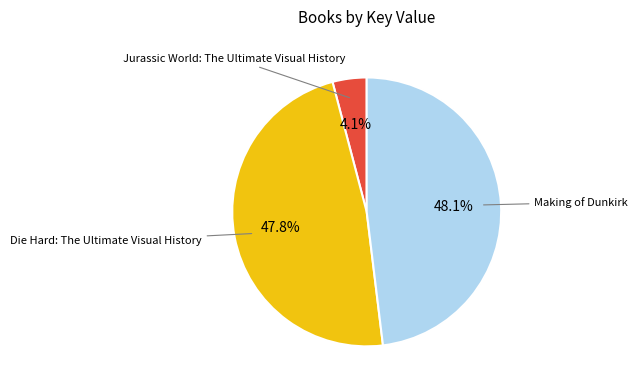

Does any single category account for the majority?

No